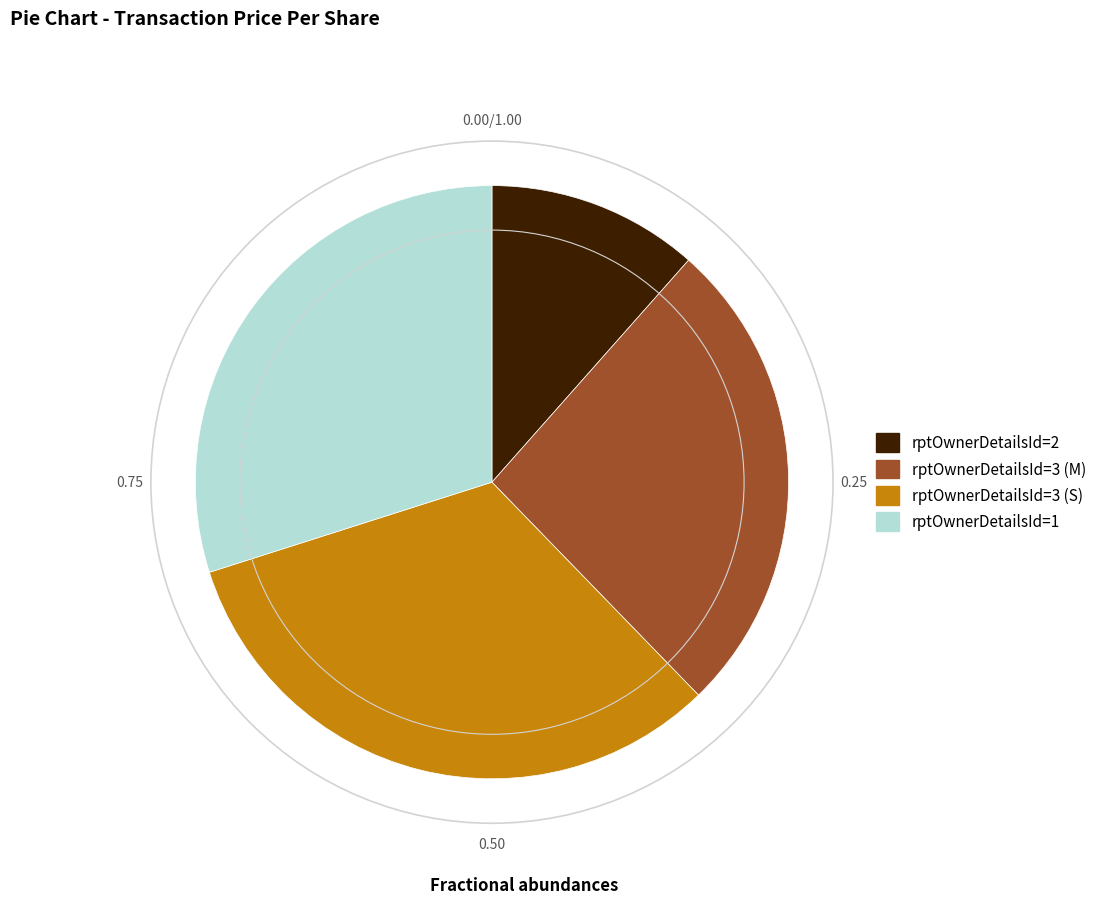

Count the number of slices in the pie.

4